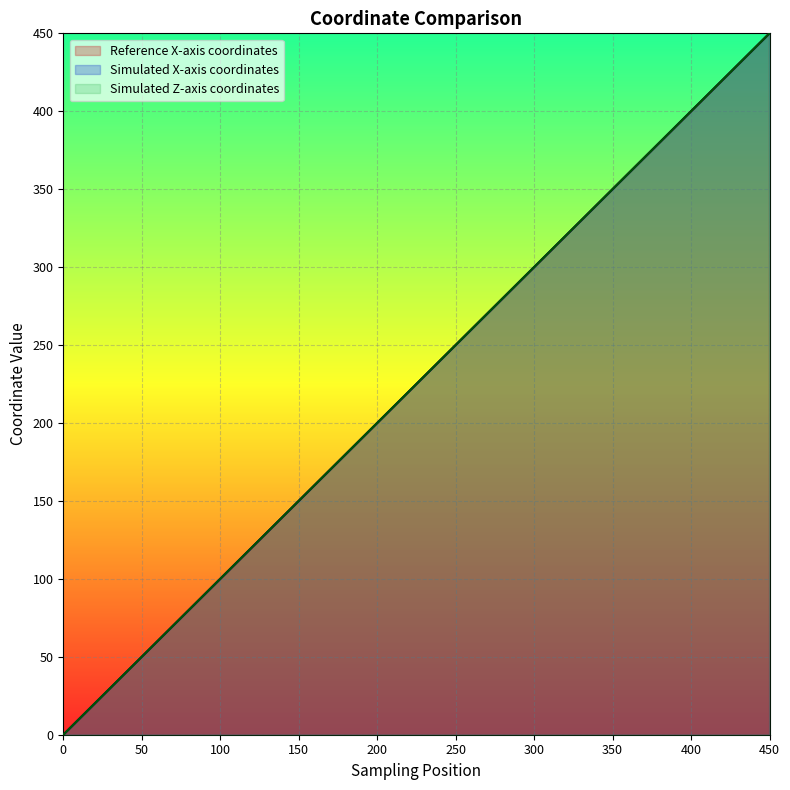

How many lines are shown in the chart?

3